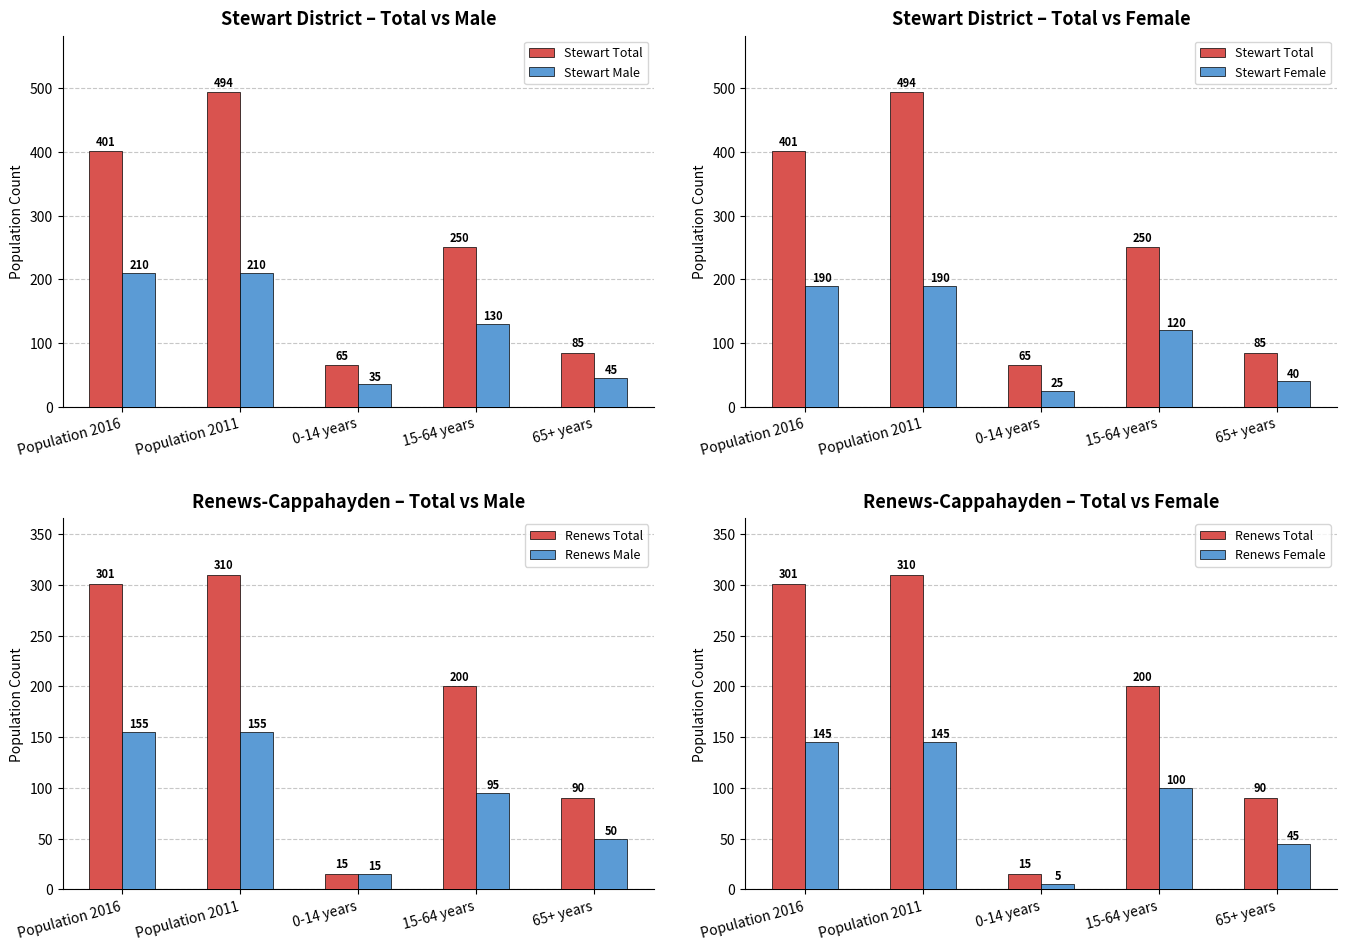

At which label is Stewart Male closest to 122?

15-64 years